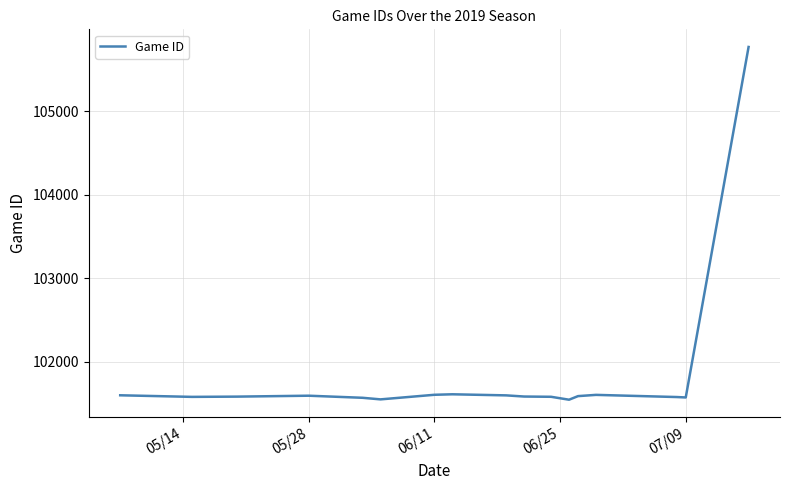

What is the smallest value displayed?

101542